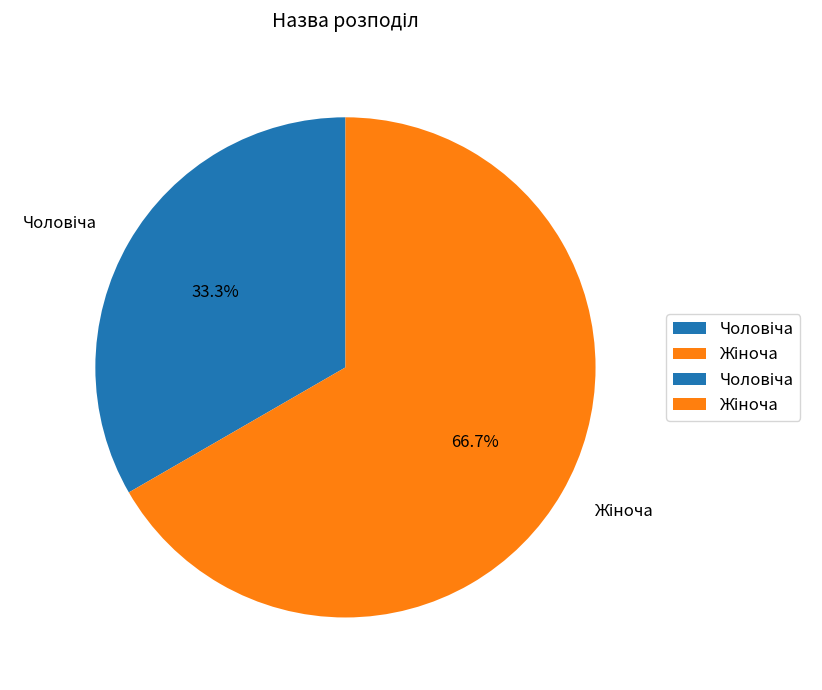

Is there a majority slice in this chart?

Yes